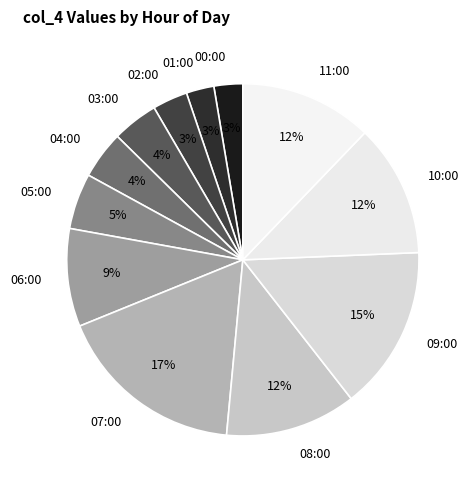

Is it true that 05:00 is 5% of the pie?

True